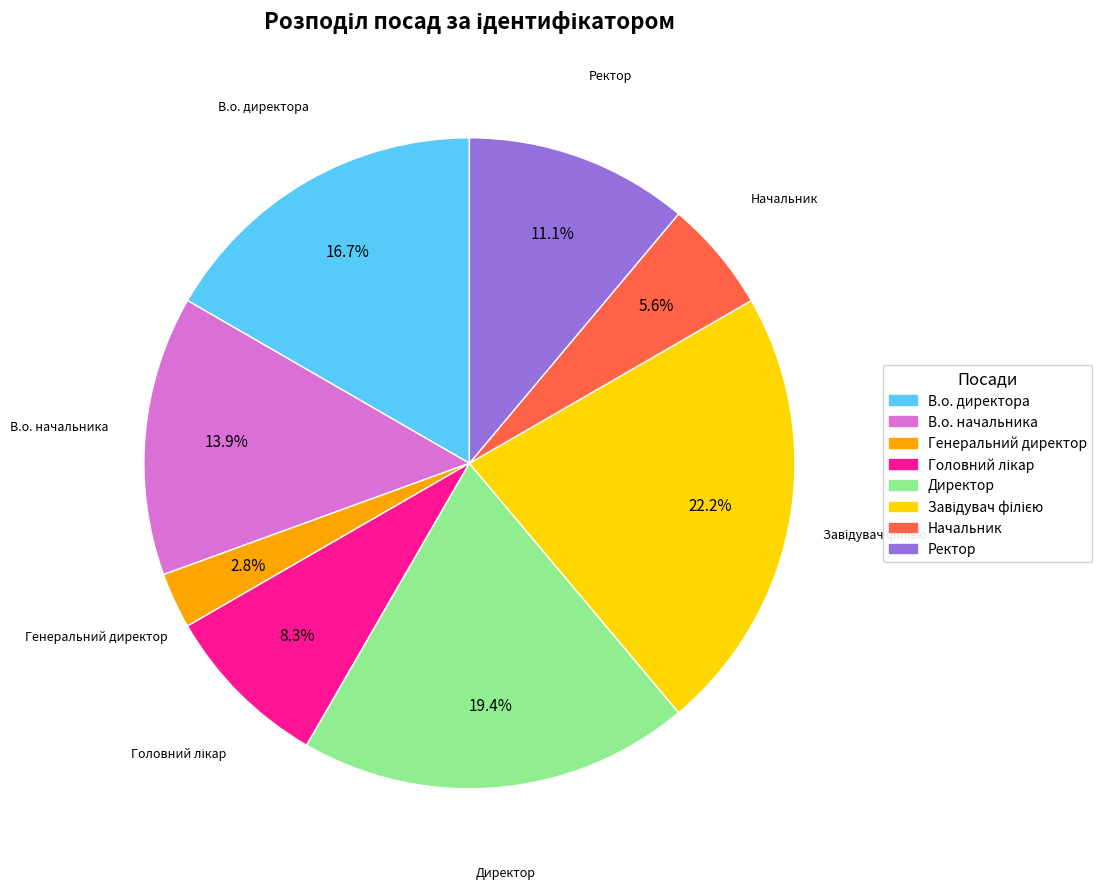

The Генеральний директор slice represents 3% of the pie. True or false?

True